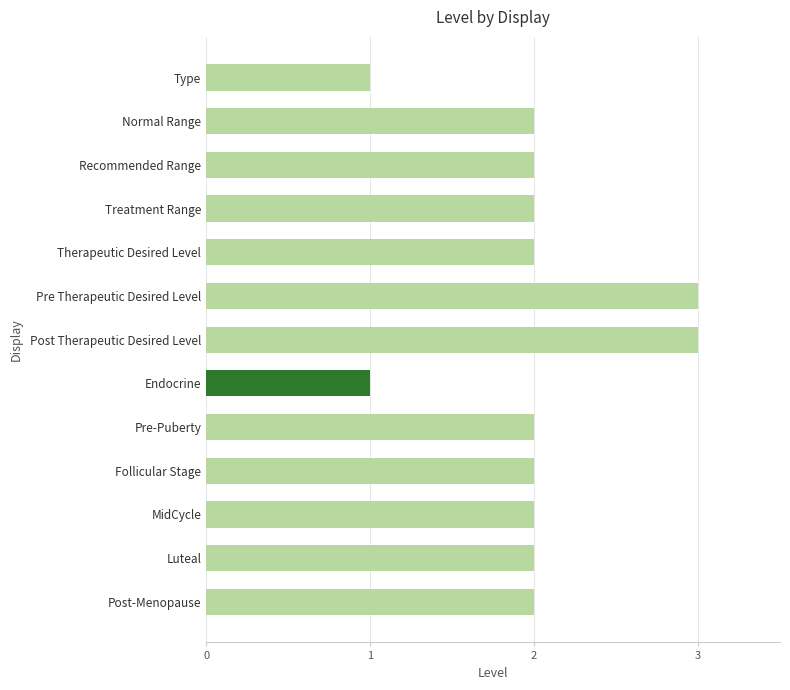

What is the greatest value displayed?

3